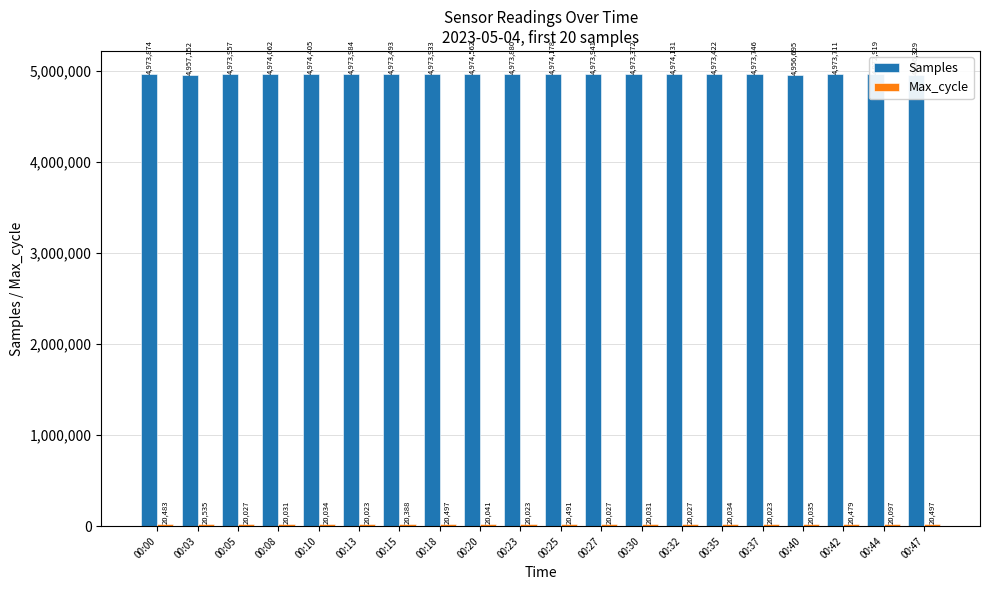

What is the average value of the Samples series?

4971287